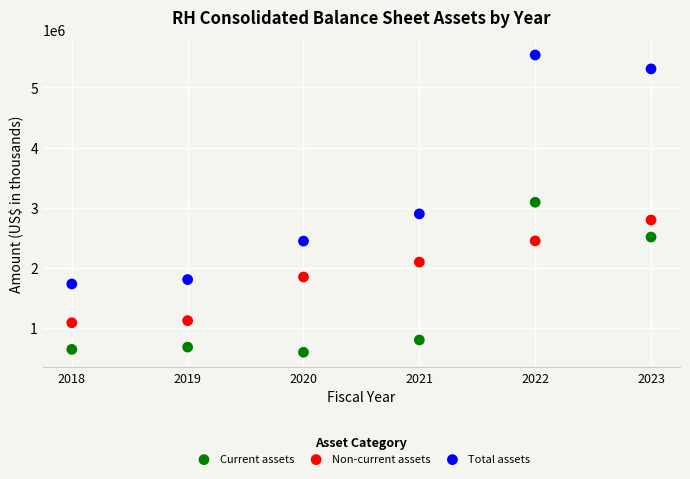

Across all data points, what is the range of X values (max minus min)?

5